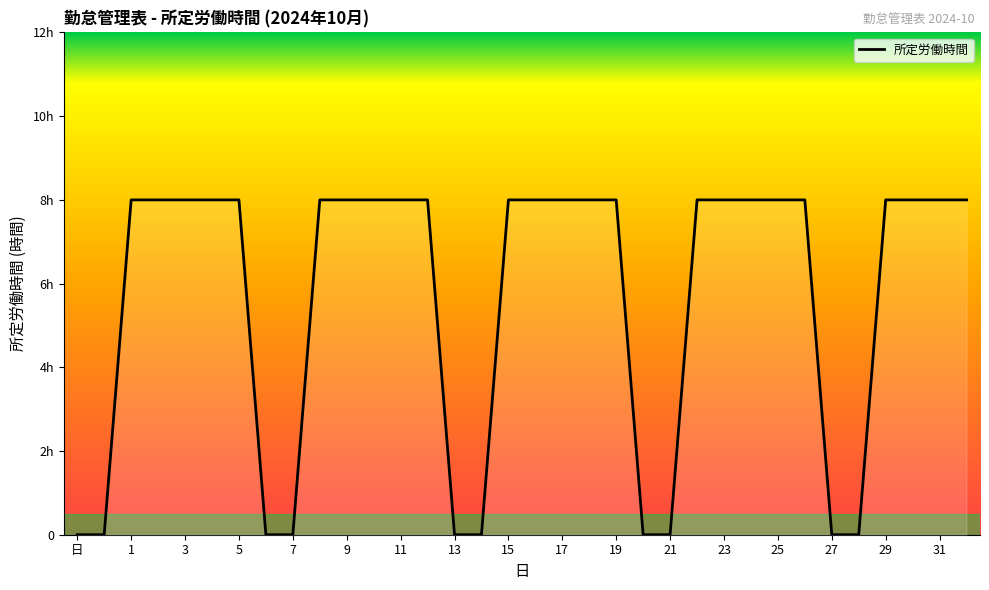

What is the label of the 16th point from the left?

14